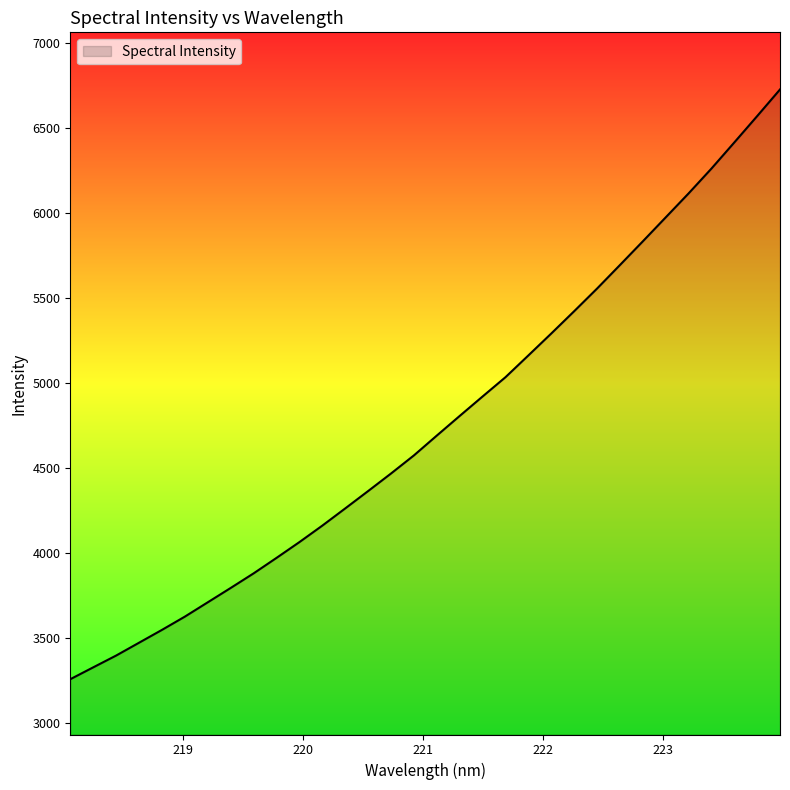

What is the maximum value shown in the chart?

6728.0